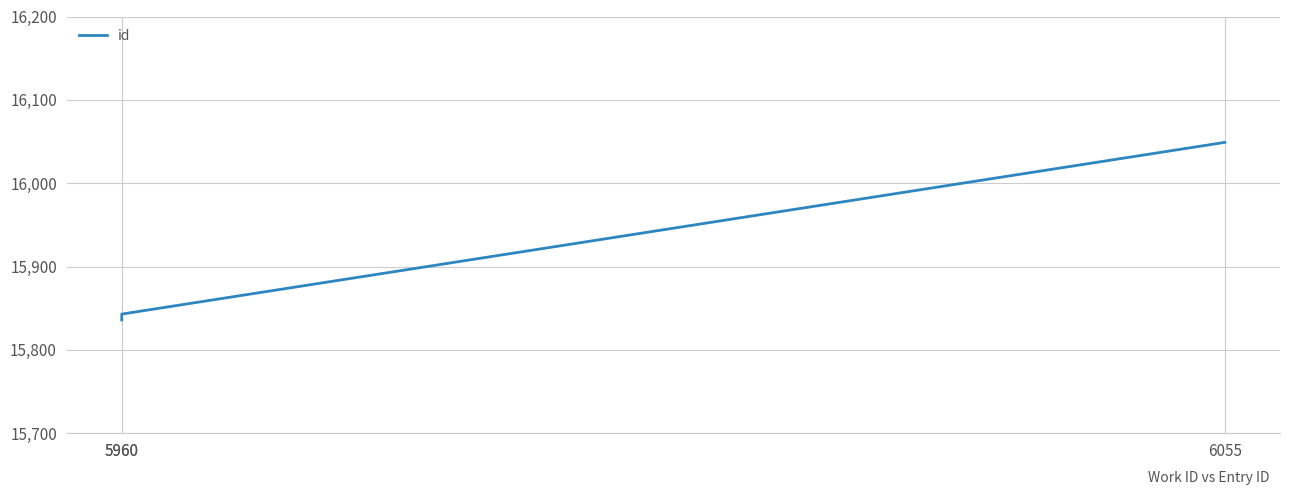

Rank the categories by value from lowest to highest.

5960, 5960, 6055